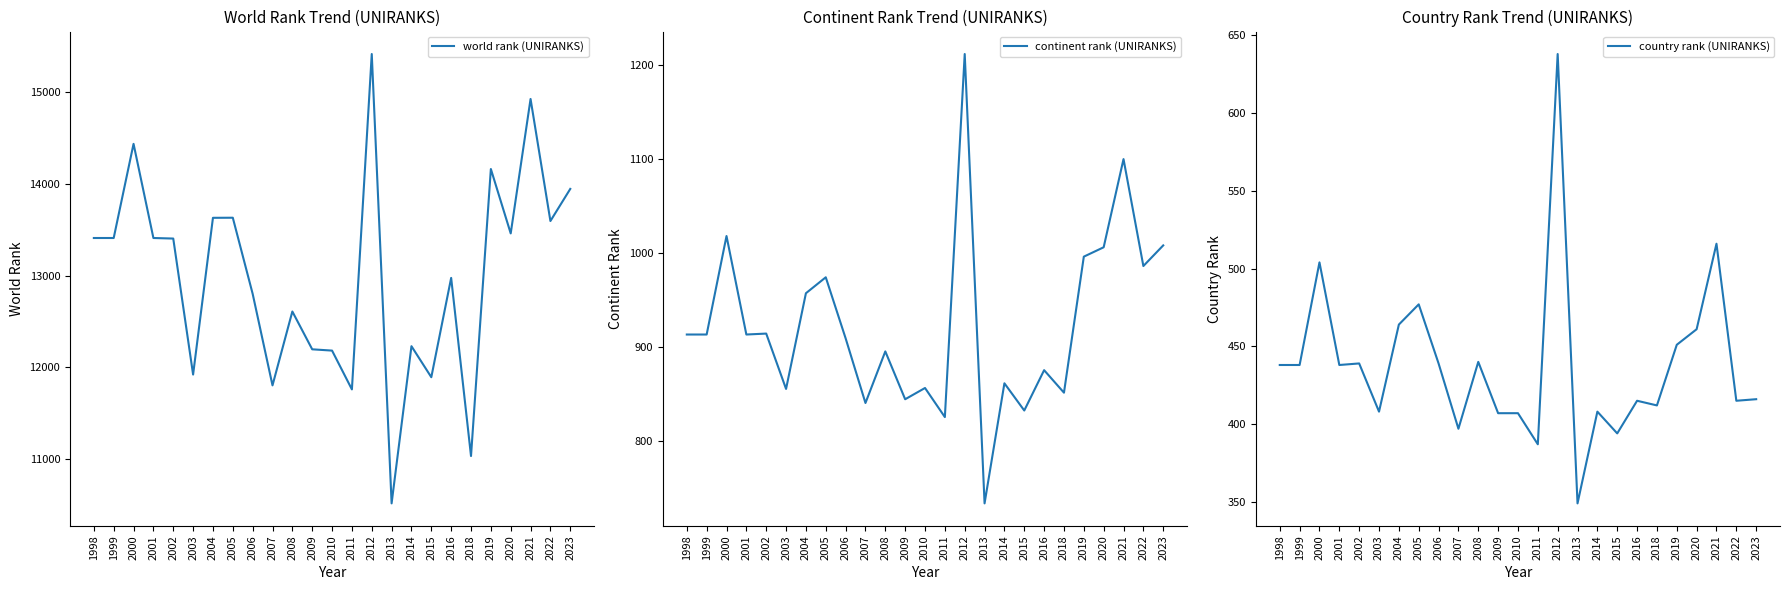

What is the difference between the country rank (UNIRANKS) values at 2004 and 2015?

70